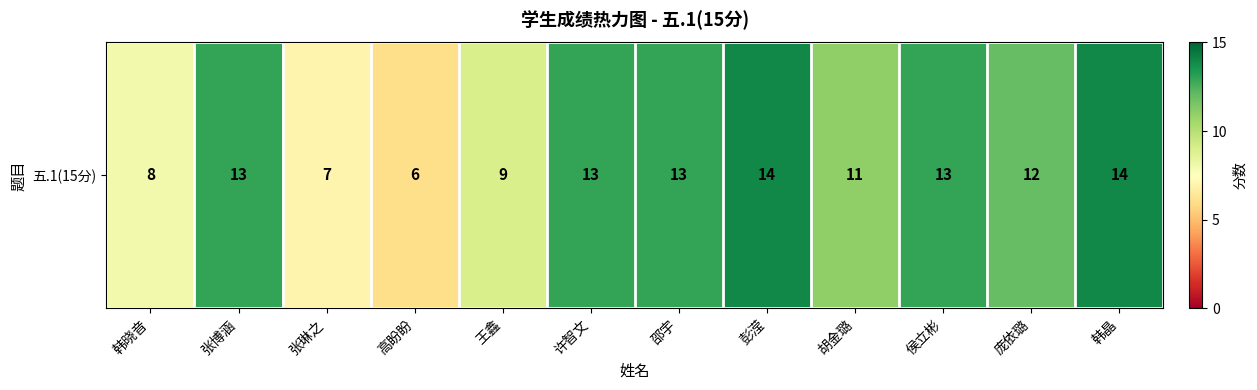

Reading left to right, what are all the values shown in this chart?

8	13	7	6	9	13	13	14	11	13	12	14